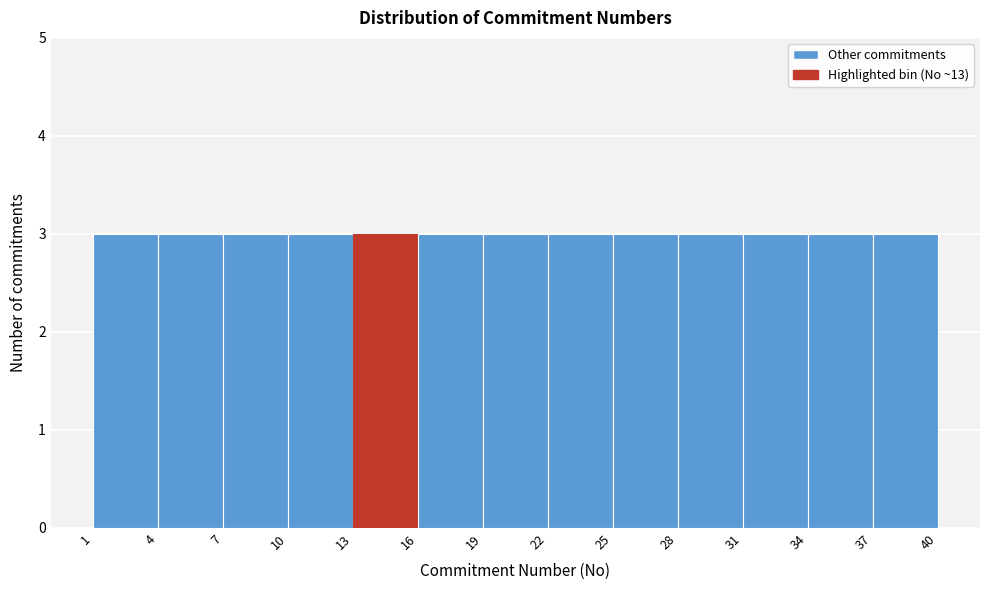

Reading left to right, transcribe this chart: for each bar, give the range it covers on the x-axis and its height. The values are not printed on the chart, so give them approximately, as read against the axis.

1 to 4: 3
4 to 7: 3
7 to 10: 3
10 to 13: 3
13 to 16: 3
16 to 19: 3
19 to 22: 3
22 to 25: 3
25 to 28: 3
28 to 31: 3
31 to 34: 3
34 to 37: 3
37 to 40: 3